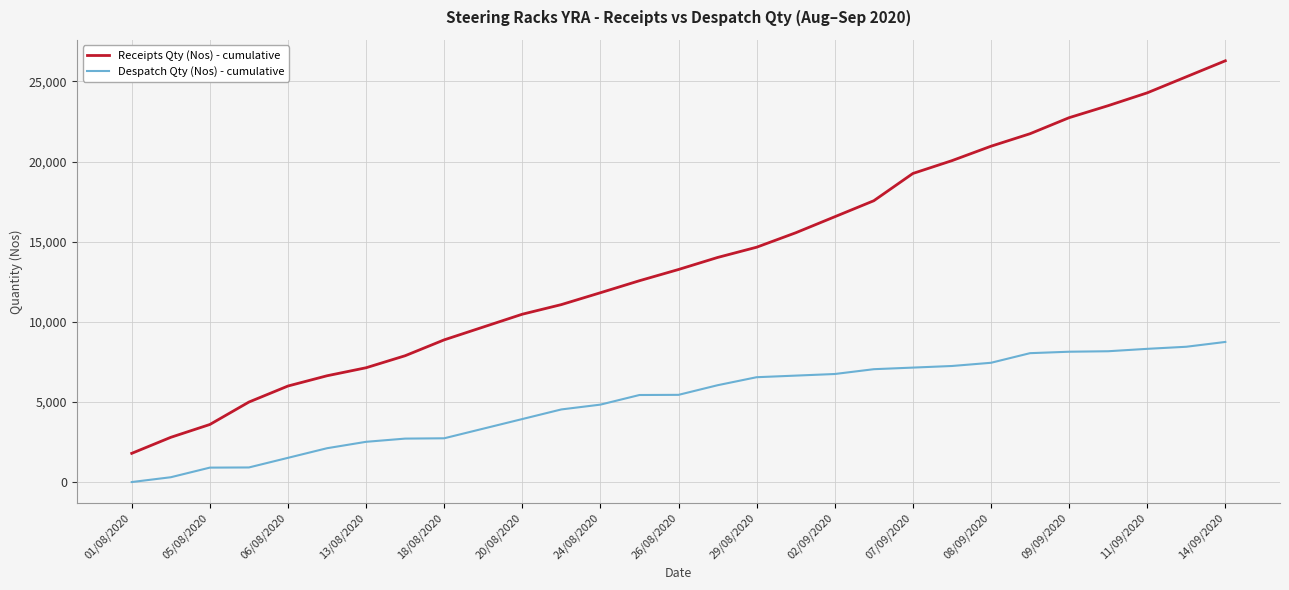

What is the difference between the maximum and minimum values in the Receipts Qty (Nos) - cumulative series?

24490